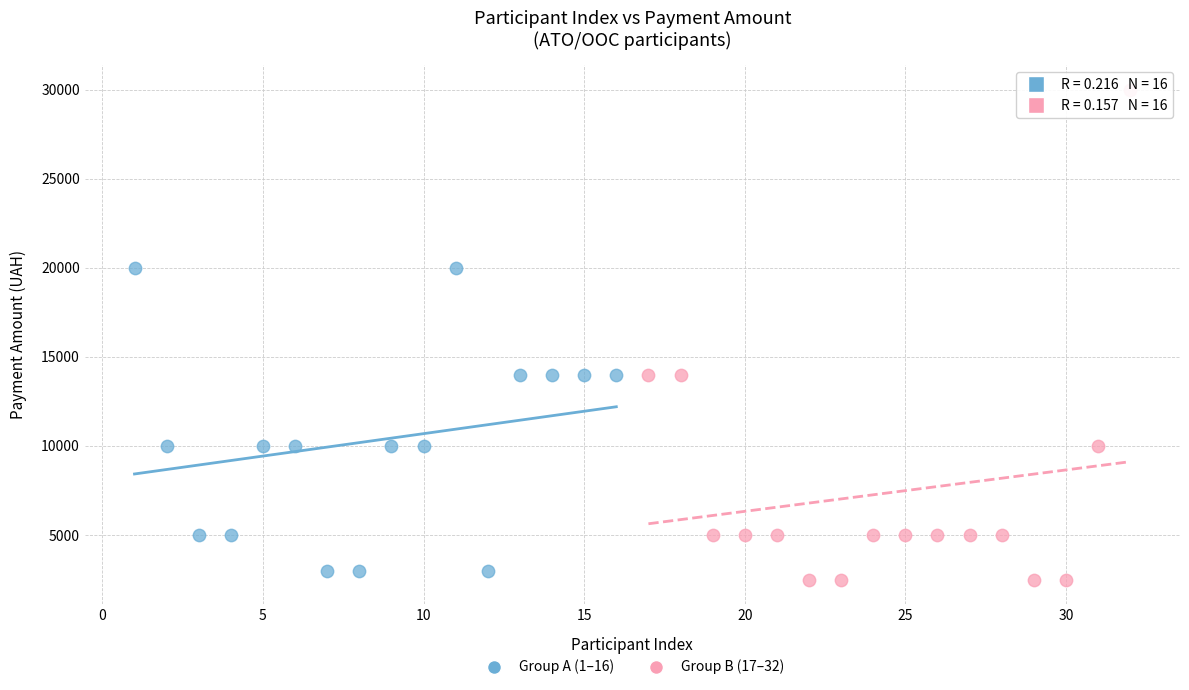

Which series has the largest Y range (max minus min)?

Group B (17–32)